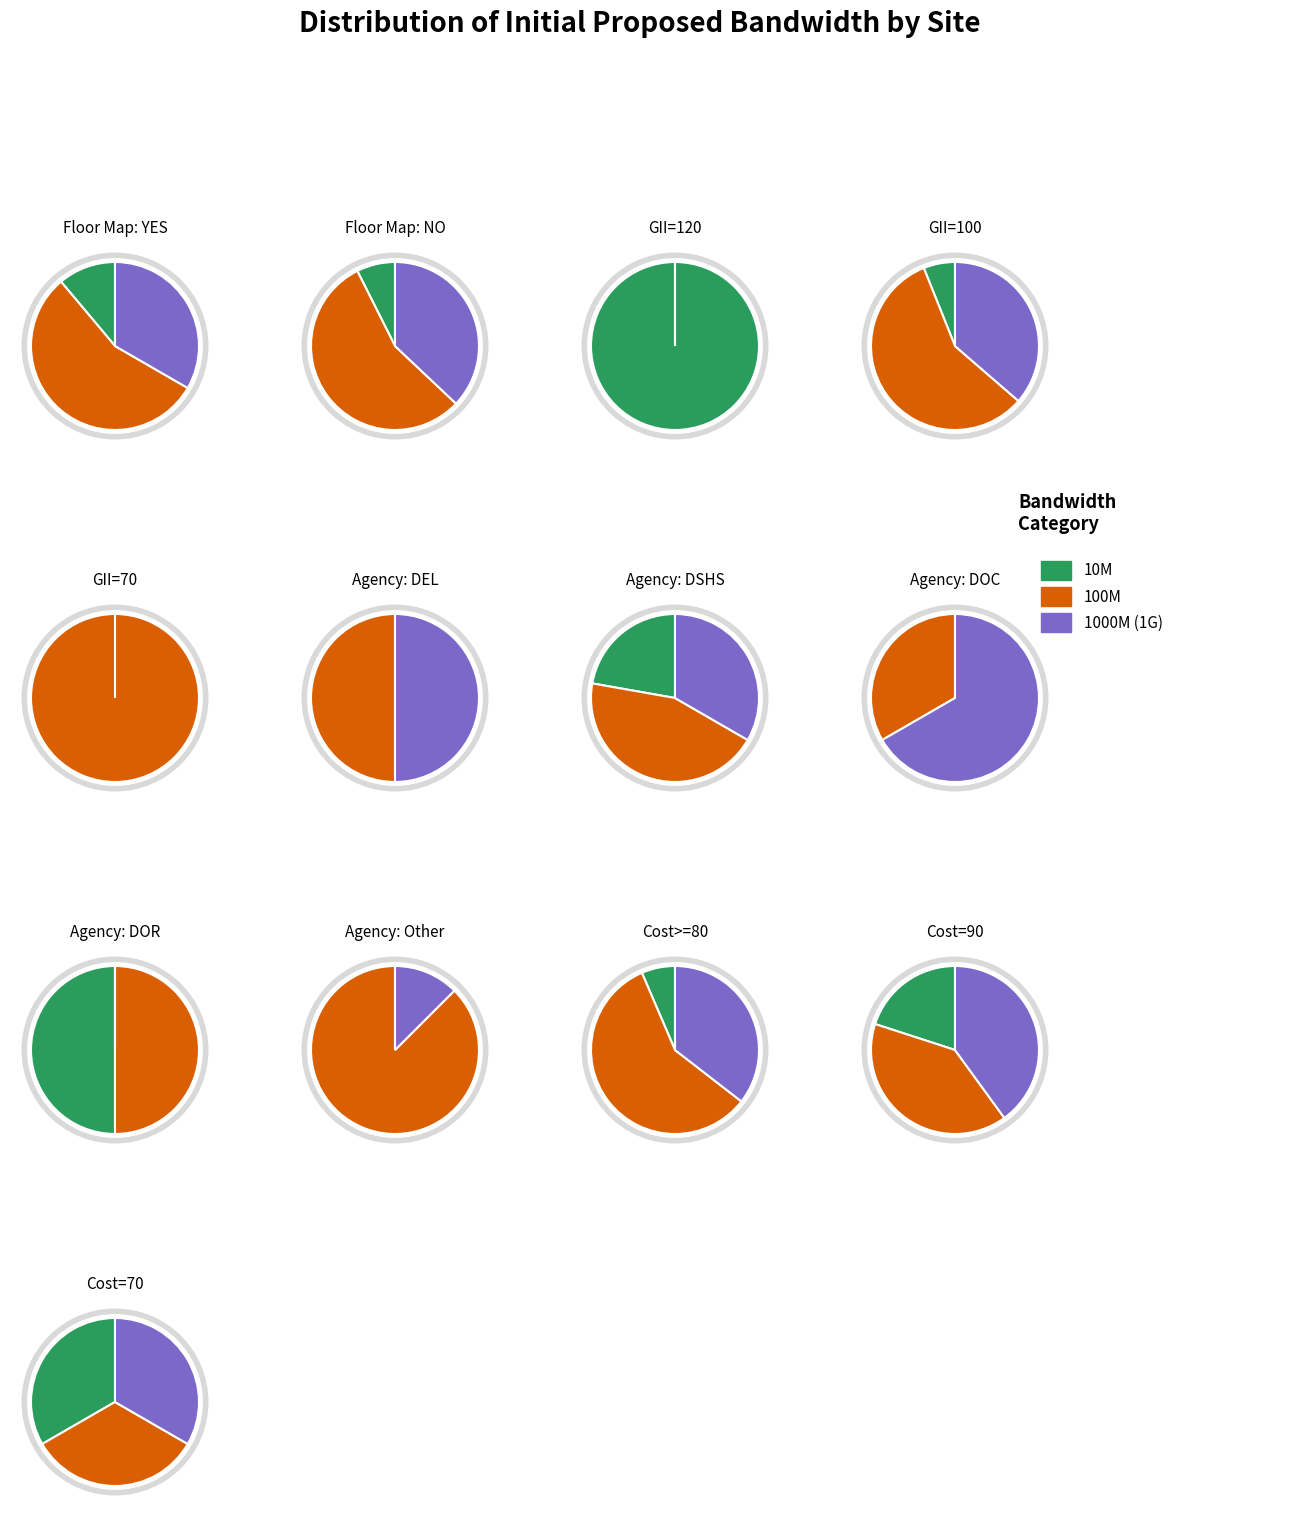

Does 1000M (1G) account for over 50% of the chart?

No